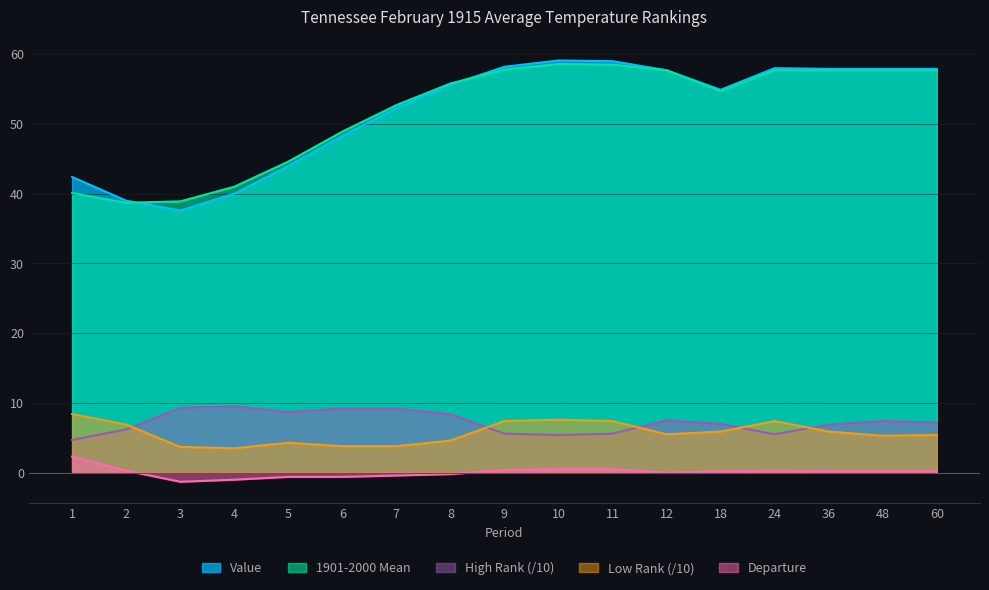

What is the value of the 1901-2000 Mean point at the 16th from the left?

57.7